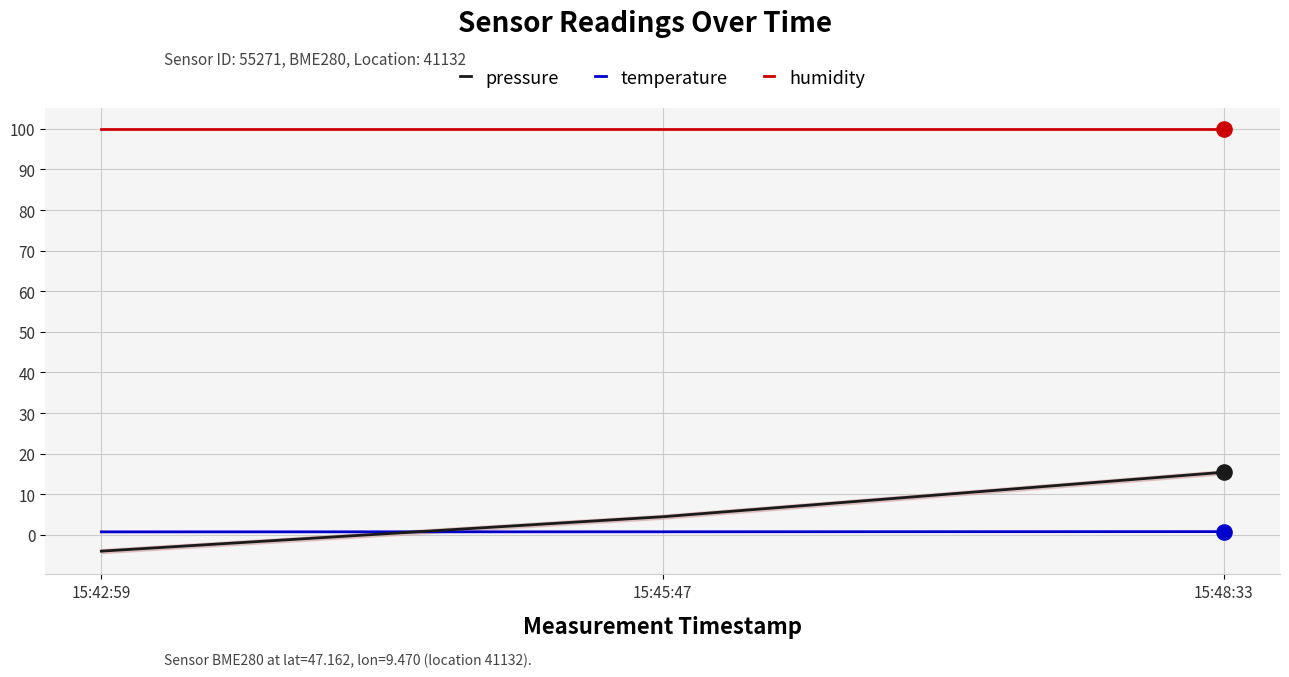

Is the value of pressure at 15:48:33 greater than the value of temperature at 15:48:33?

Yes